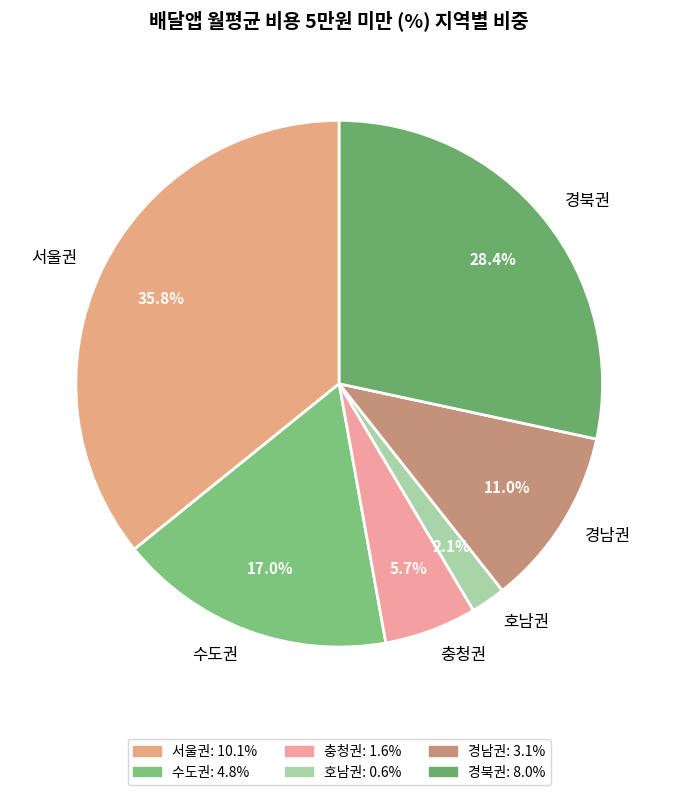

What is the ratio of the value at 서울권 to the value at 경북권?

1.3